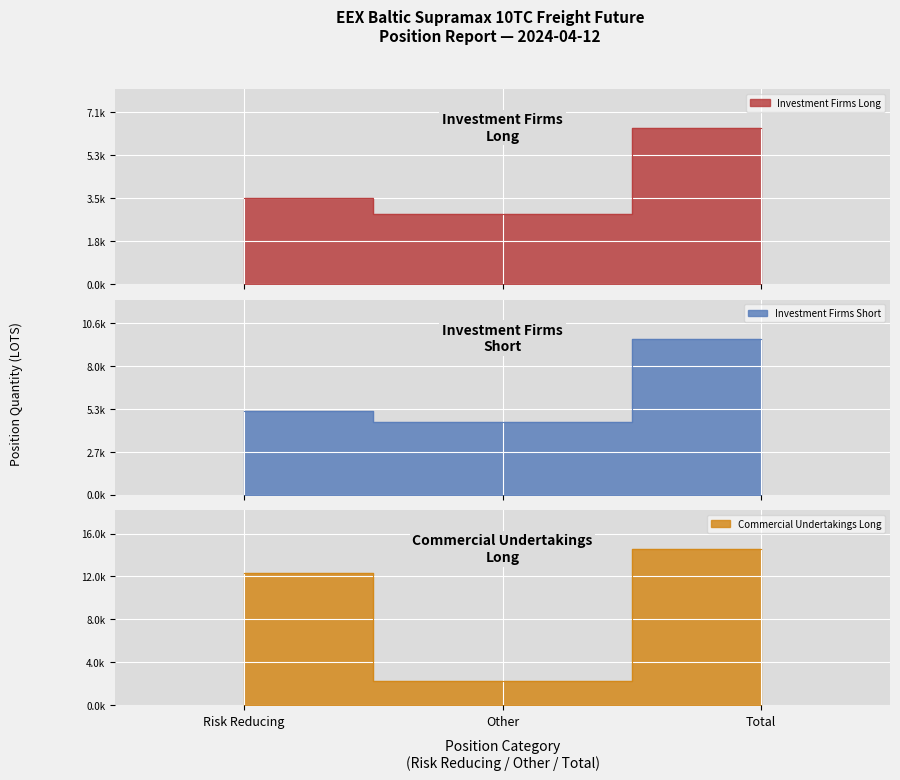

Is it true that Investment Firms Short equals 2625.7 at Other?

False